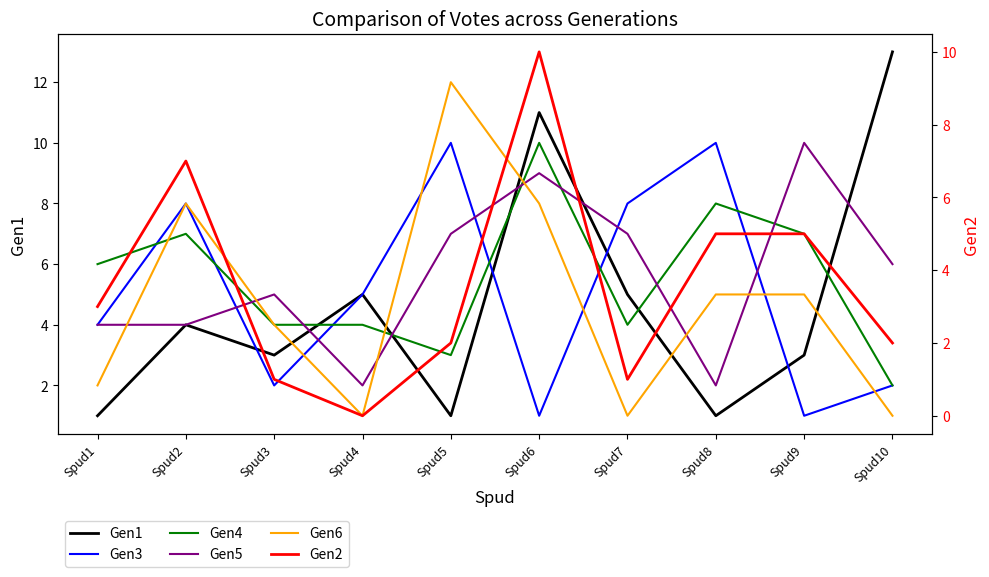

What are all the series names shown in the legend?

Gen1, Gen3, Gen4, Gen5, Gen6, Gen2